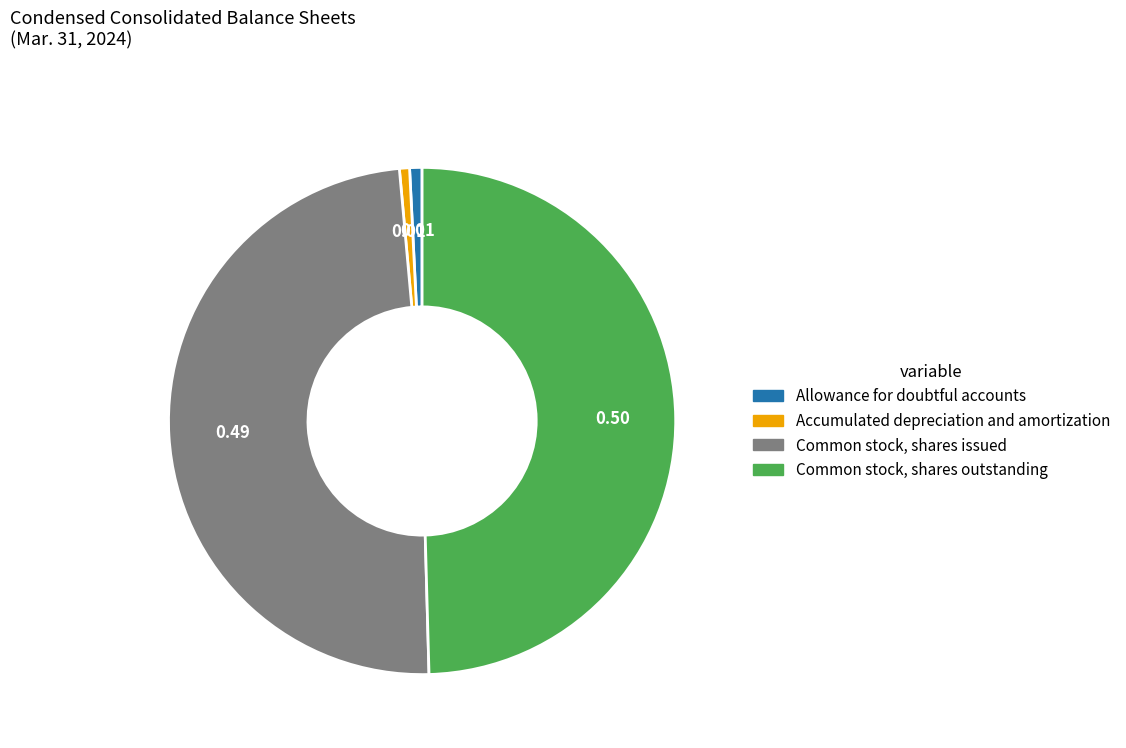

Between Common stock, shares issued and Accumulated depreciation and amortization, which is larger?

Common stock, shares issued